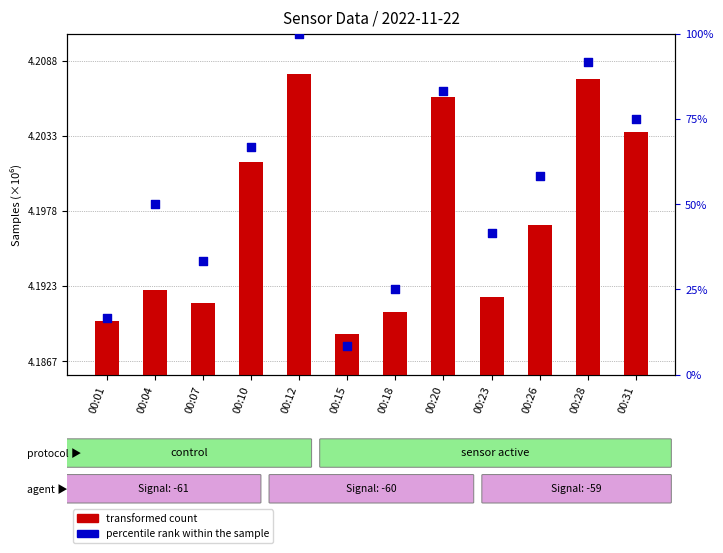

Which series contains the highest Y value?

transformed count